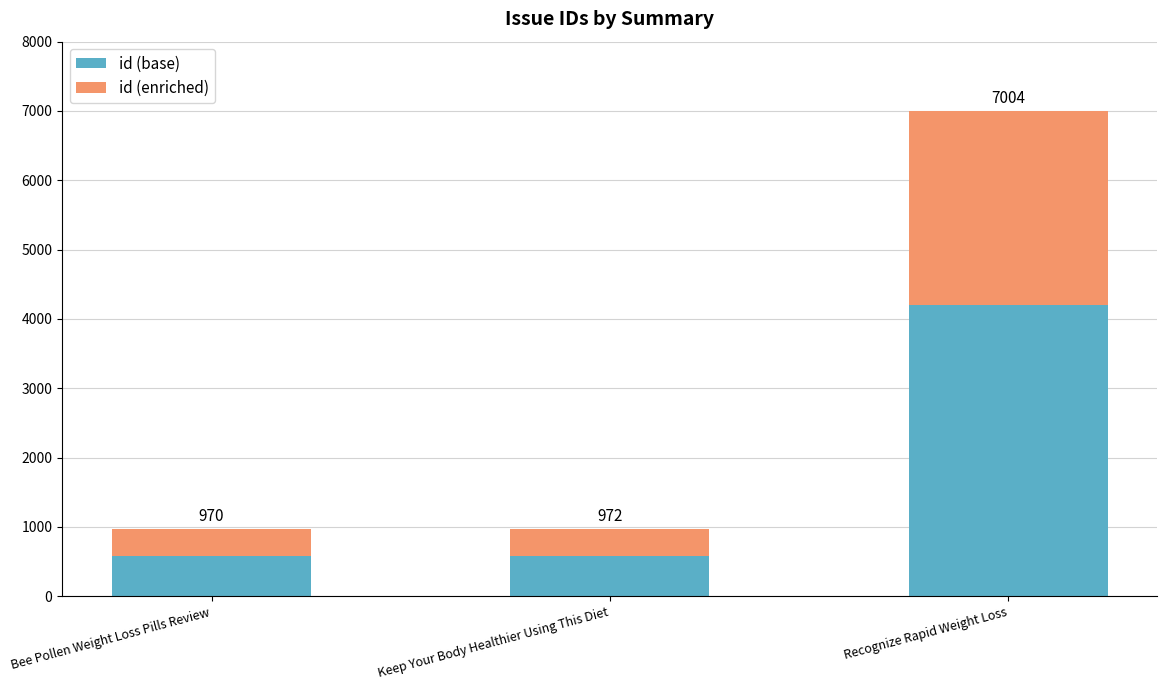

What is the difference between the id (base) values at Keep Your Body Healthier Using This Diet and Recognize Rapid Weight Loss?

3619